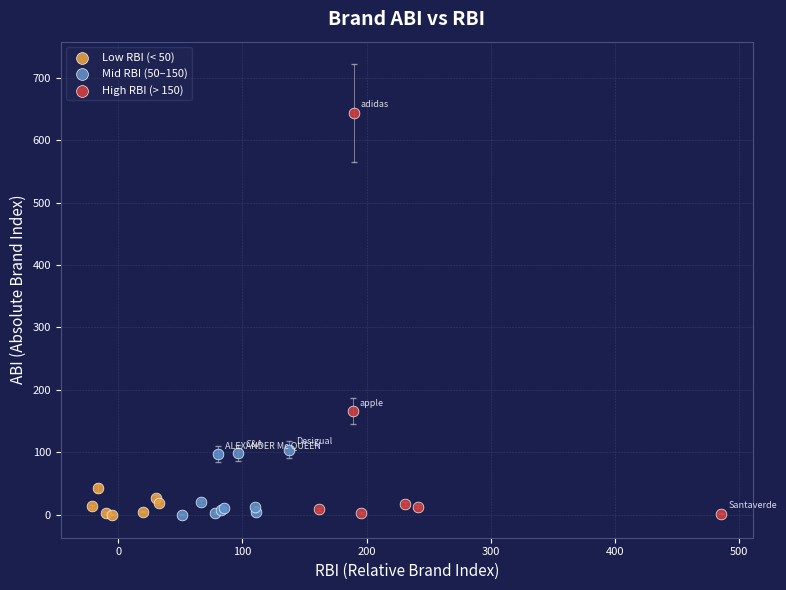

What are all the series names shown in the legend?

Low RBI (< 50), Mid RBI (50–150), High RBI (> 150)